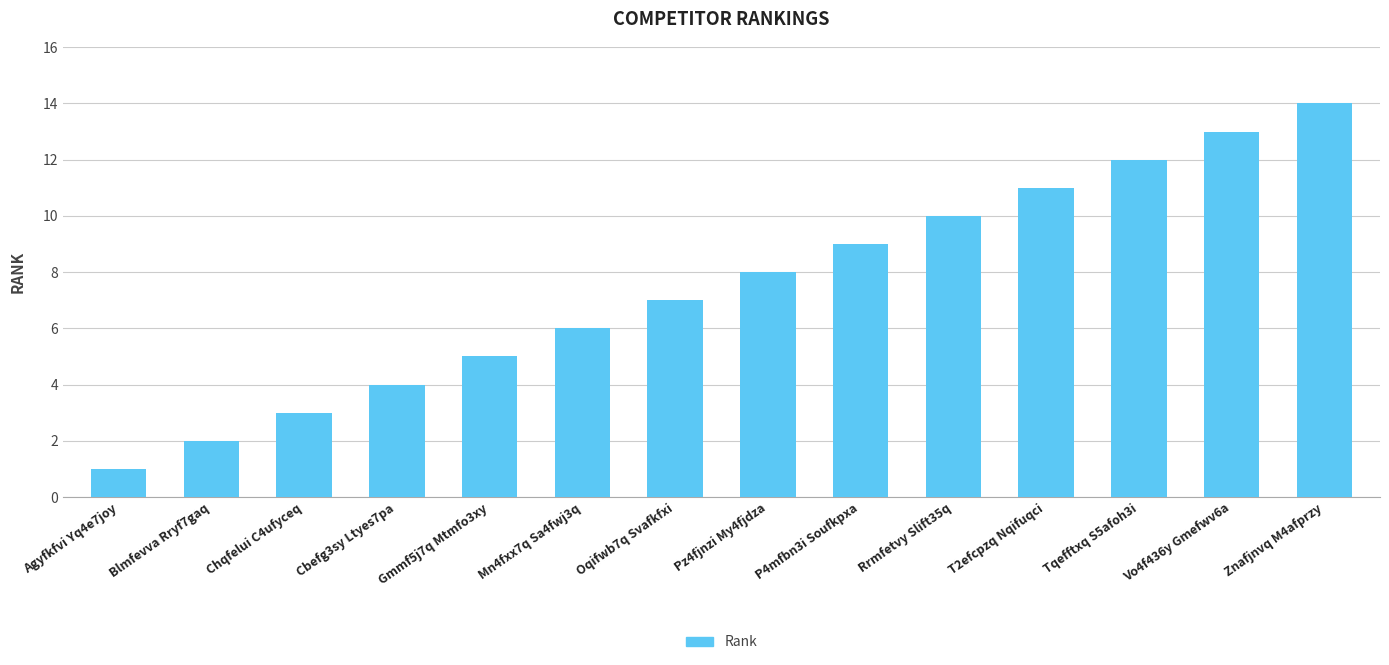

Which category has the highest value across all series?

Znafjnvq M4afprzy